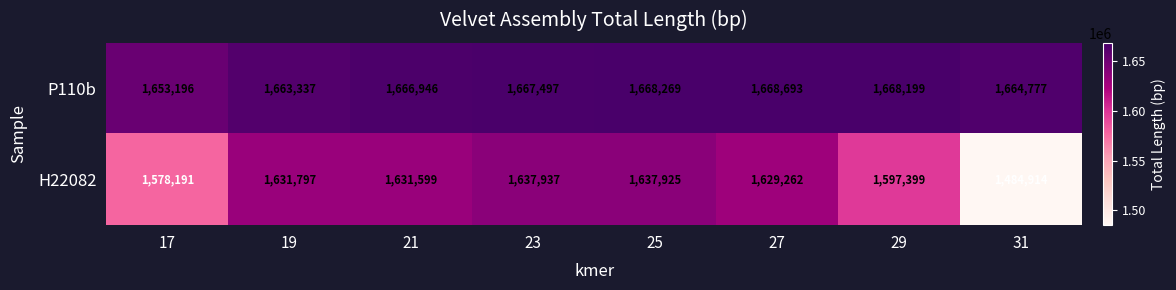

What is the smallest value displayed?

1484914